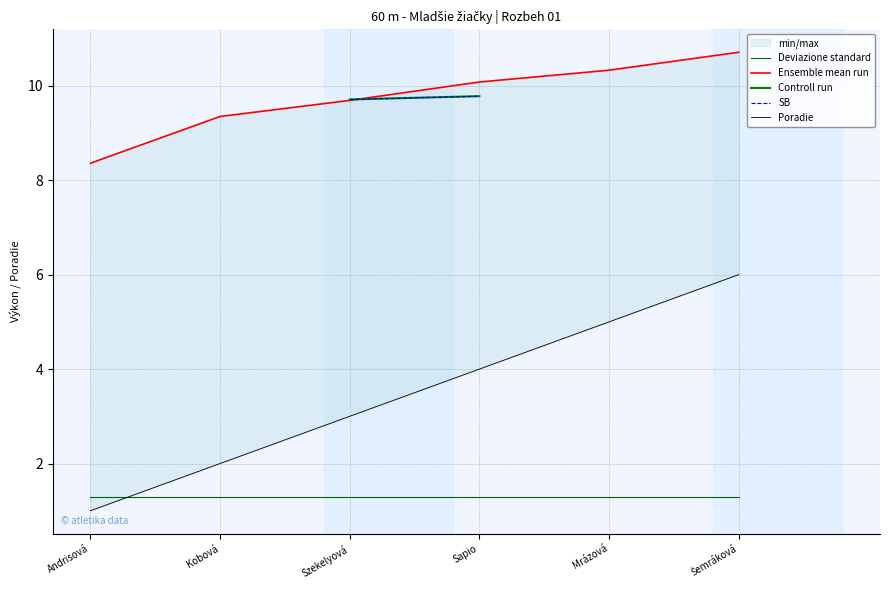

The value of Ensemble mean run at Mrázová is 10.3. True or false?

True